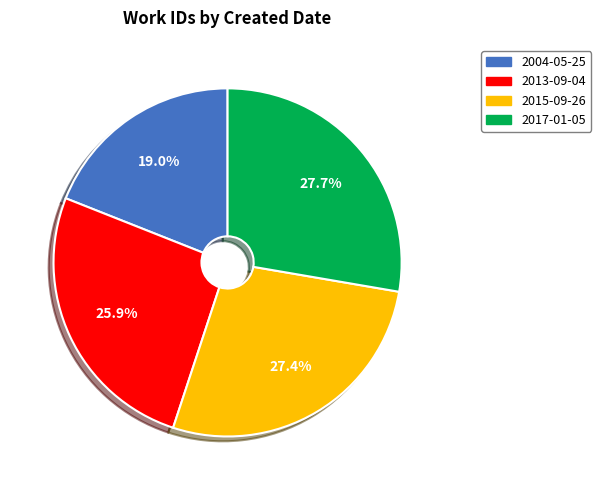

What is the smallest slice in the pie chart?

2004-05-25